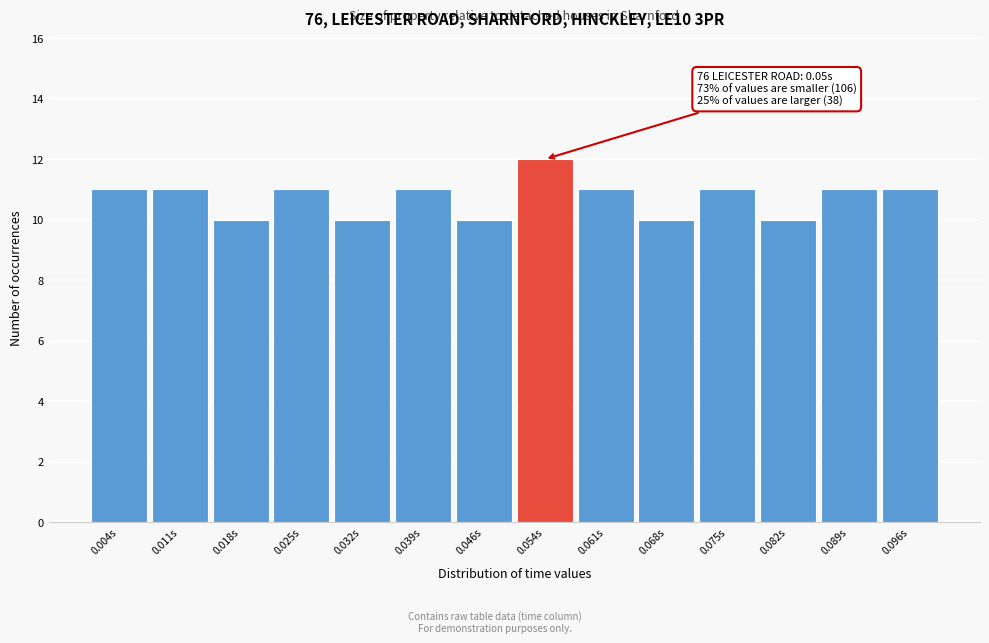

Over which range of the x-axis is the bar tallest?

0.050 to 0.057